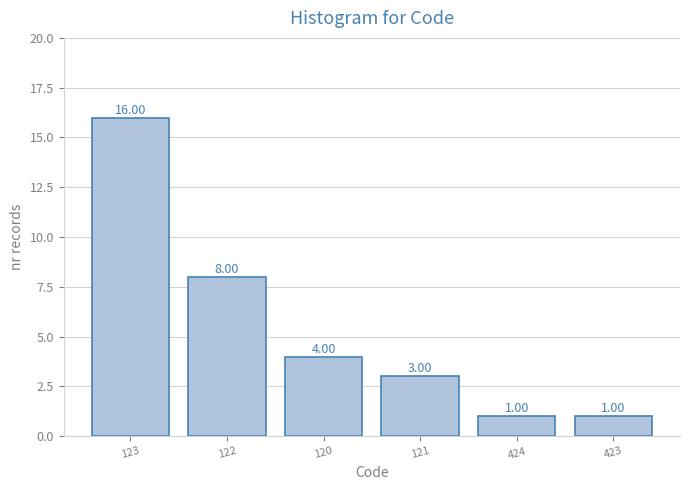

What is the average value?

6